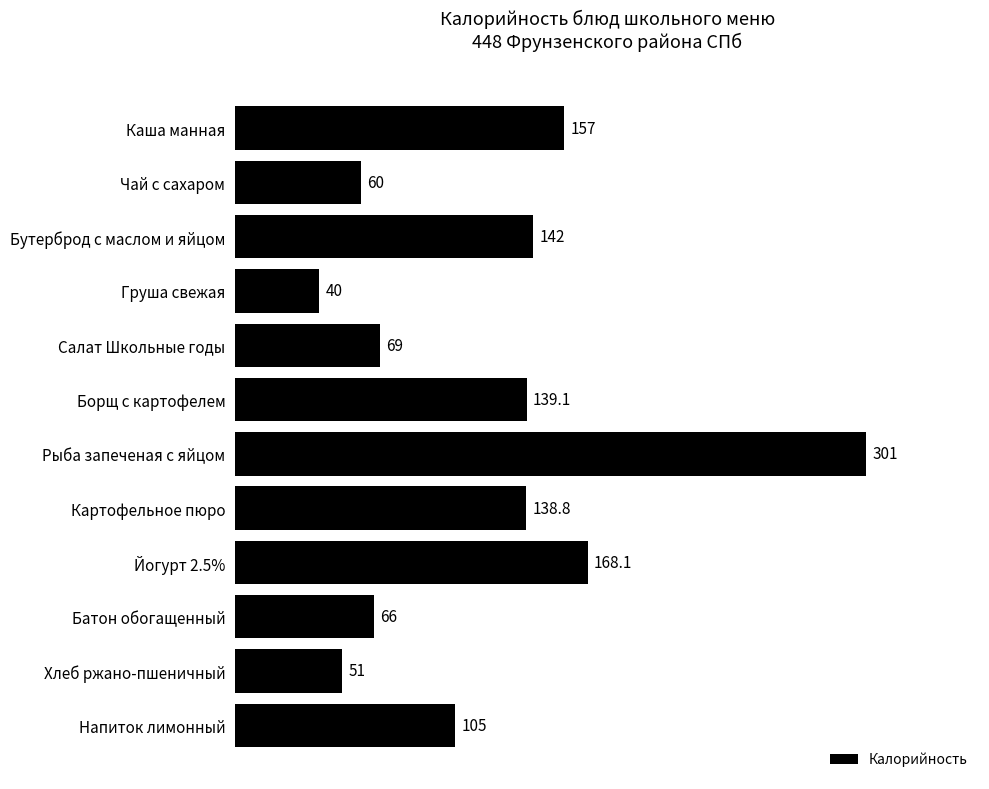

Which has a higher value, Напиток лимонный or Рыба запеченая с яйцом?

Рыба запеченая с яйцом